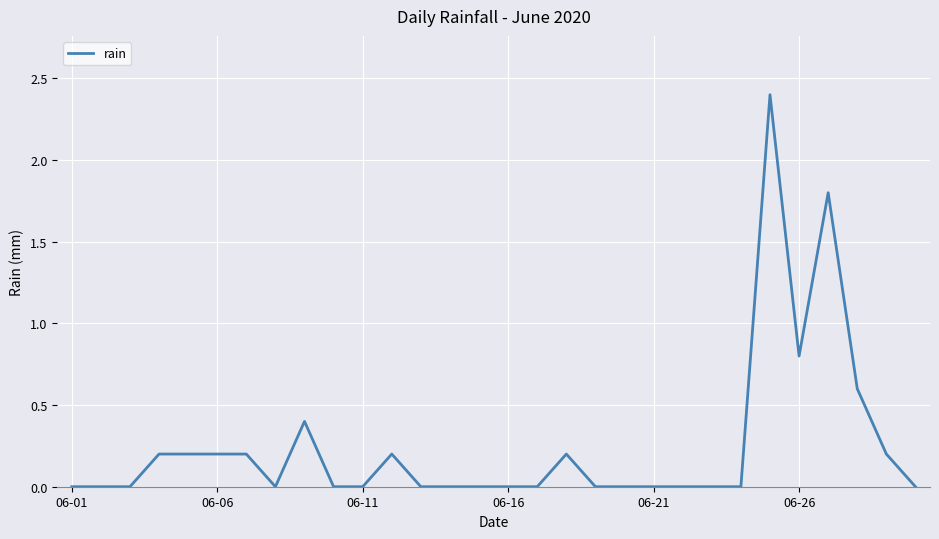

What is the difference between the maximum and minimum values?

2.4